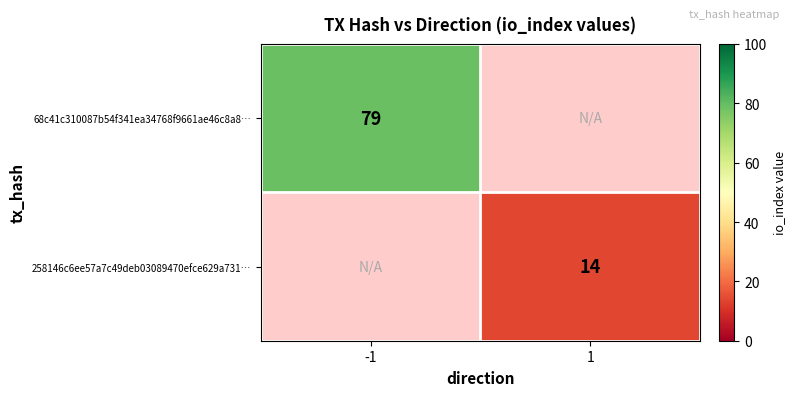

Which label corresponds to the smallest value in the chart?

1